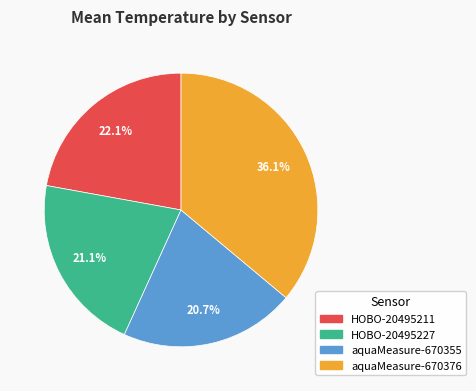

The aquaMeasure-670376 slice represents 36% of the pie. True or false?

True